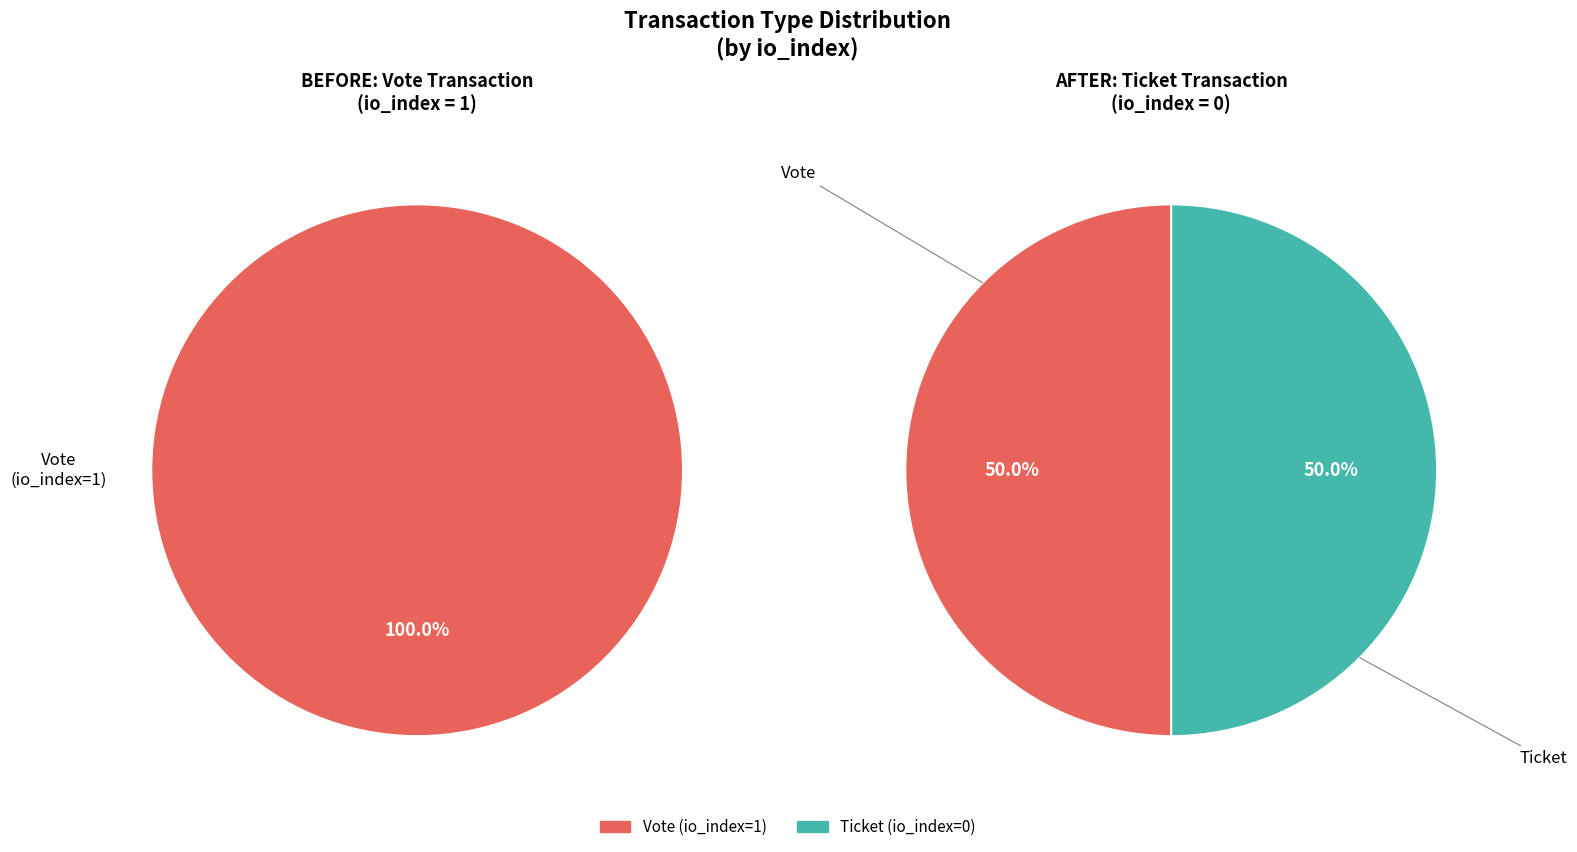

Which category has the biggest portion of the pie?

Vote (io_index=1)